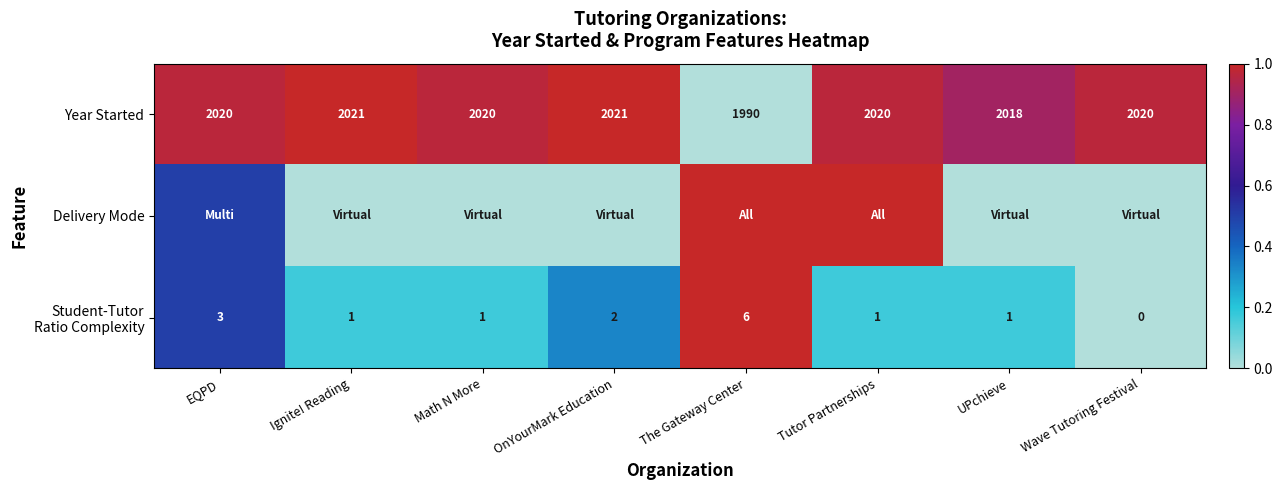

At which label does Year Started reach its minimum?

The Gateway Center